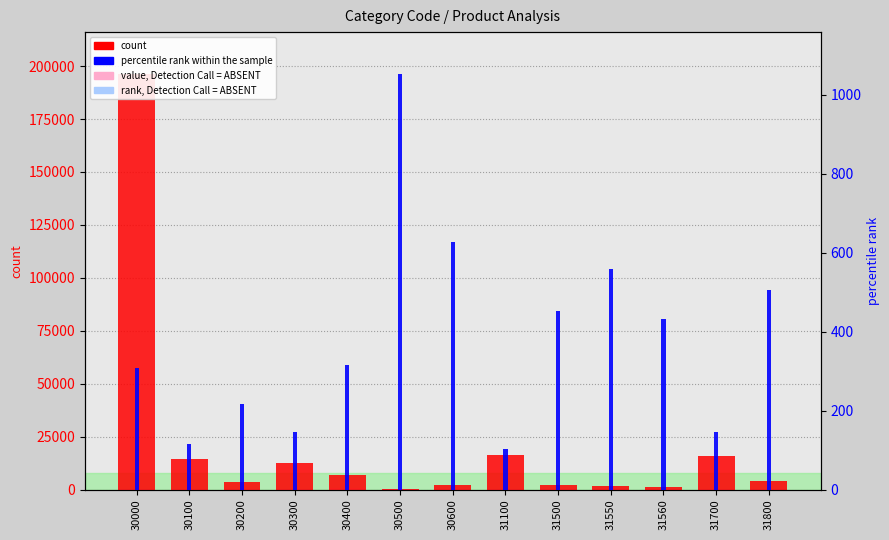

What is the average value of the count series?

21356.8